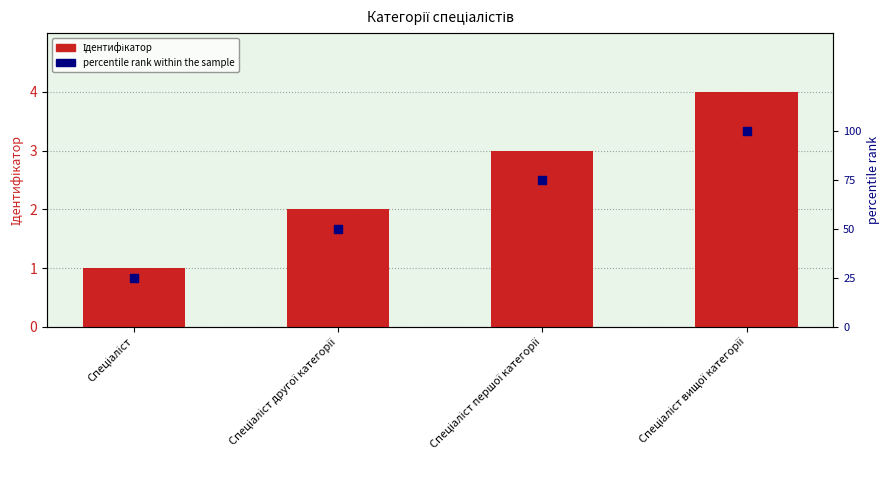

At how many categories does at least one series exceed 84?

1